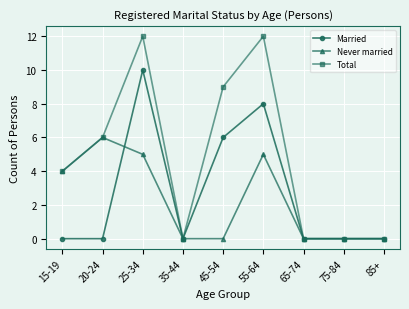

What are all the series names shown in the legend?

Married, Never married, Total